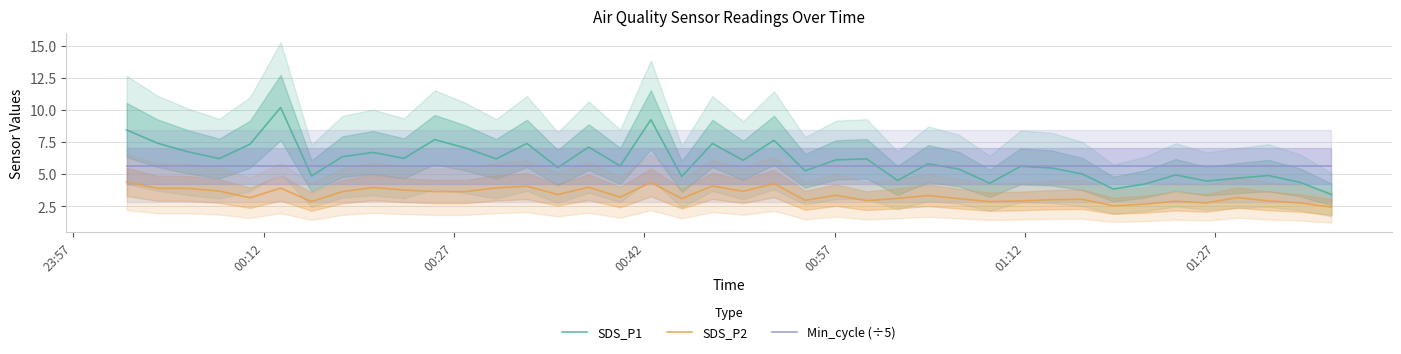

What is the highest value of the SDS_P1 series?

10.2